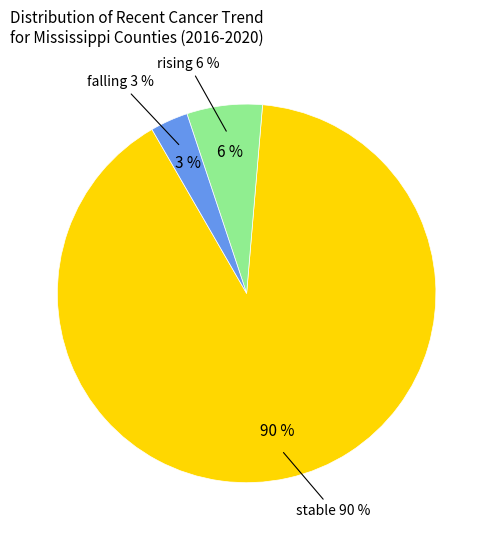

Which slice is the largest?

stable